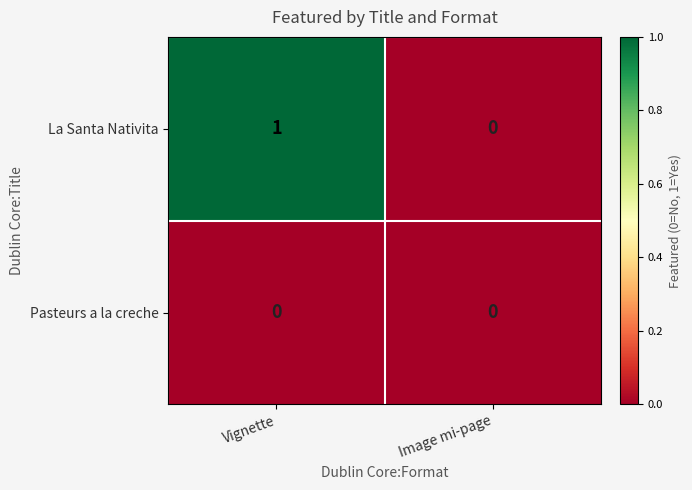

Reading right to left, what are all the values shown in this chart?

La Santa Nativita: 0	1
Pasteurs a la creche: 0	0